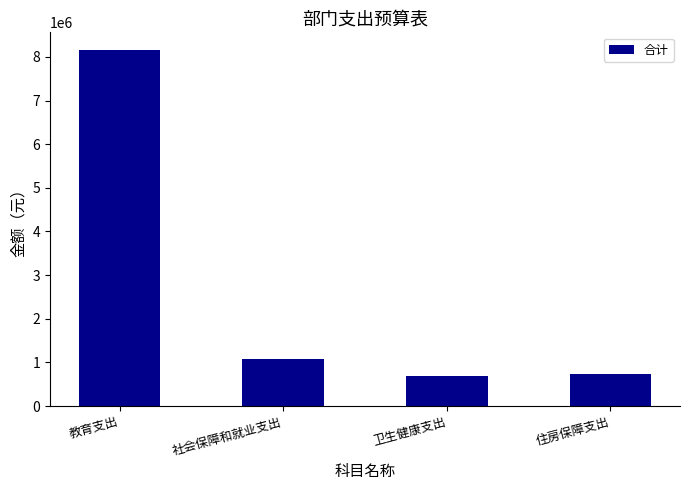

Between 教育支出 and 卫生健康支出, which is larger?

教育支出